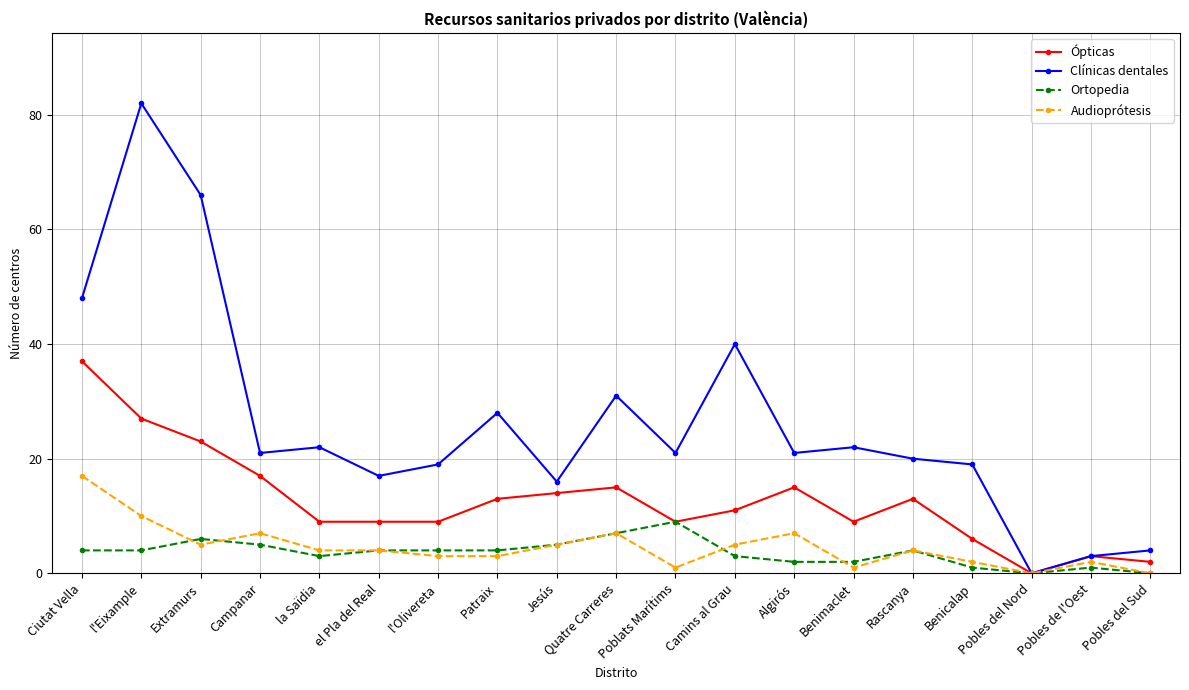

How many interior local valleys does the Clínicas dentales series have?

6